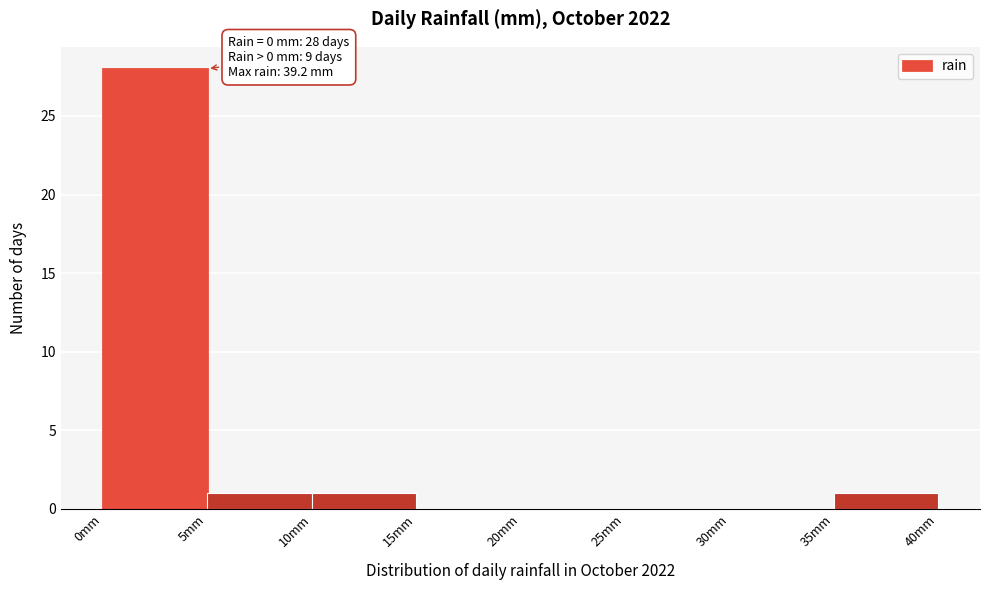

Which range on the x-axis has the tallest bar?

0 to 5